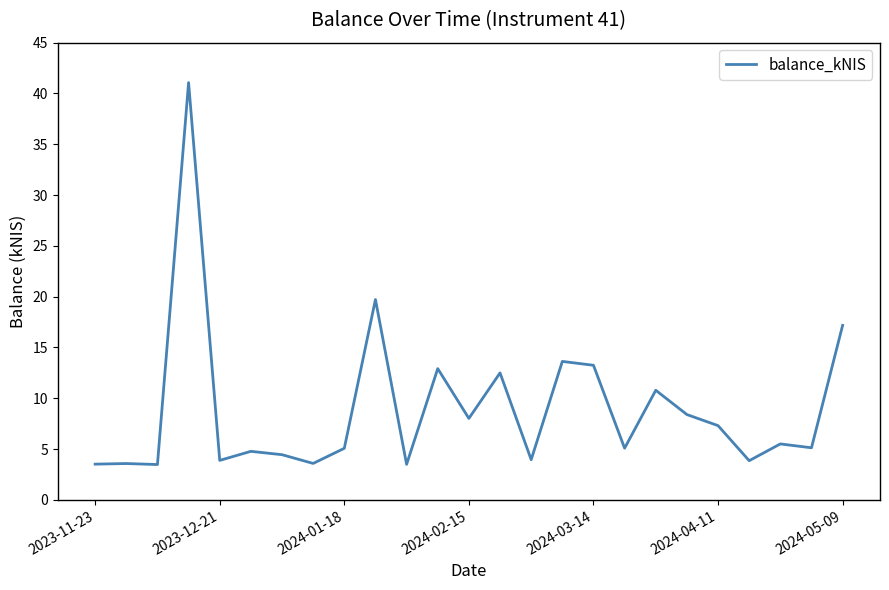

How many lines are shown in the chart?

1